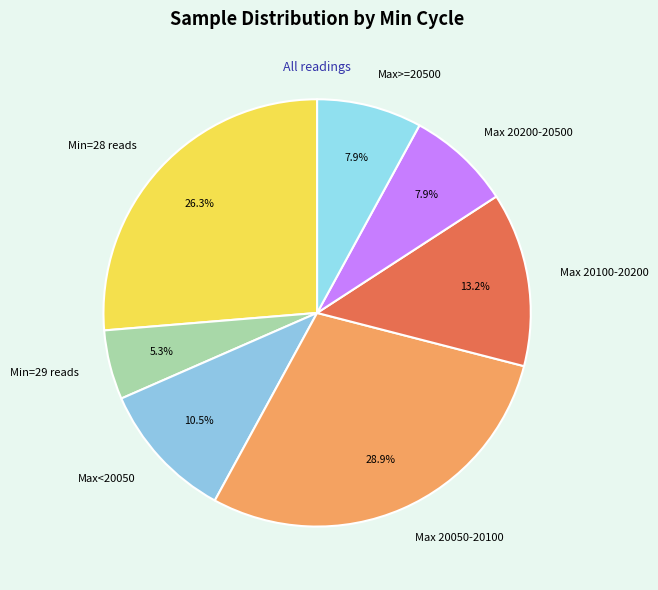

Which has a higher value, Max 20100-20200 or Max>=20500?

Max 20100-20200